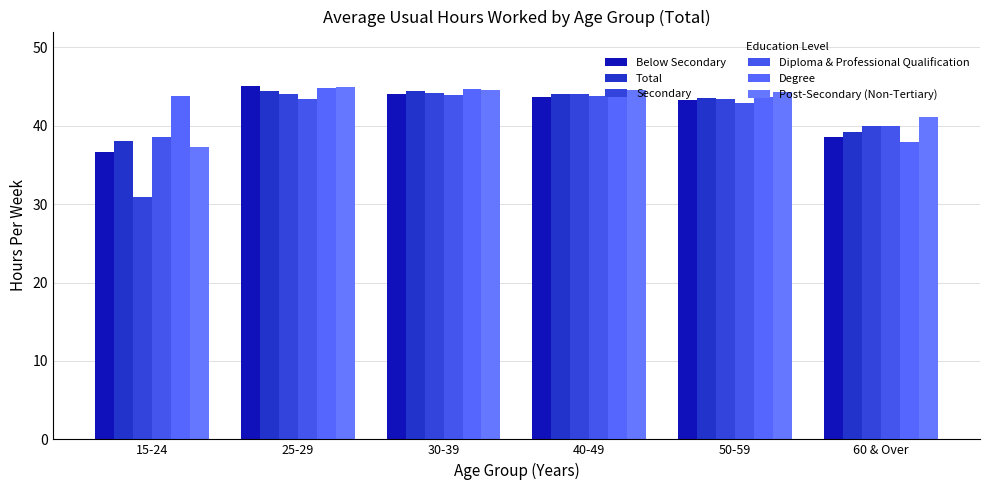

What is the difference between the second highest and minimum values in the Total series?

6.4